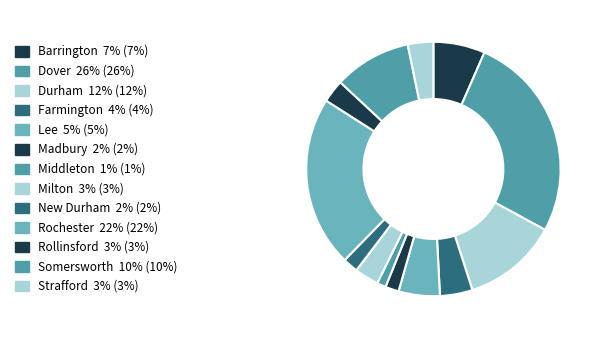

The Rollinsford slice represents 1% of the pie. True or false?

False